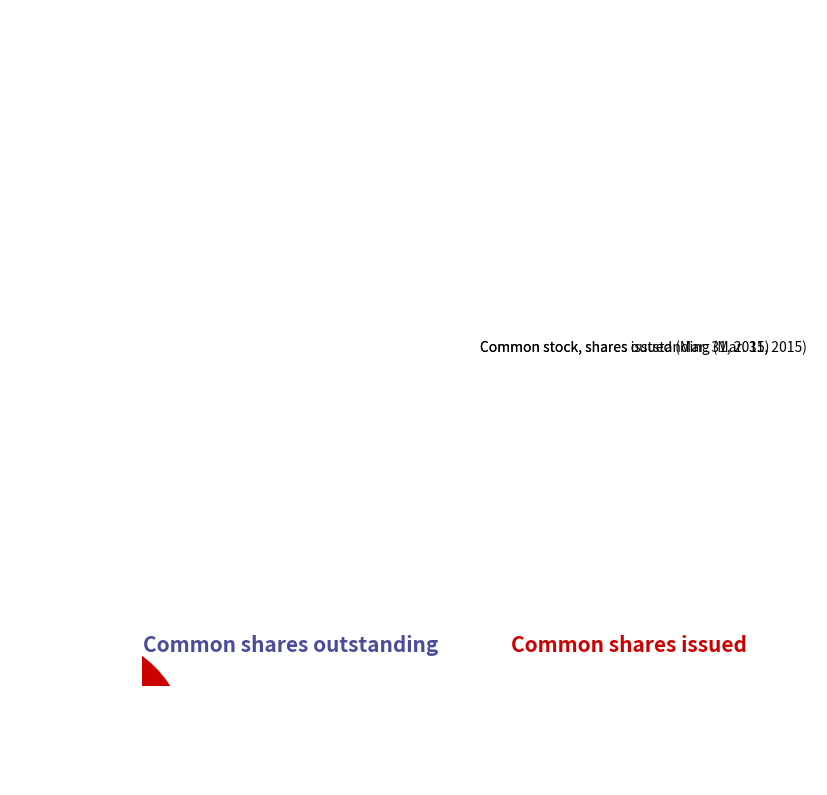

Count the number of slices in the pie.

2